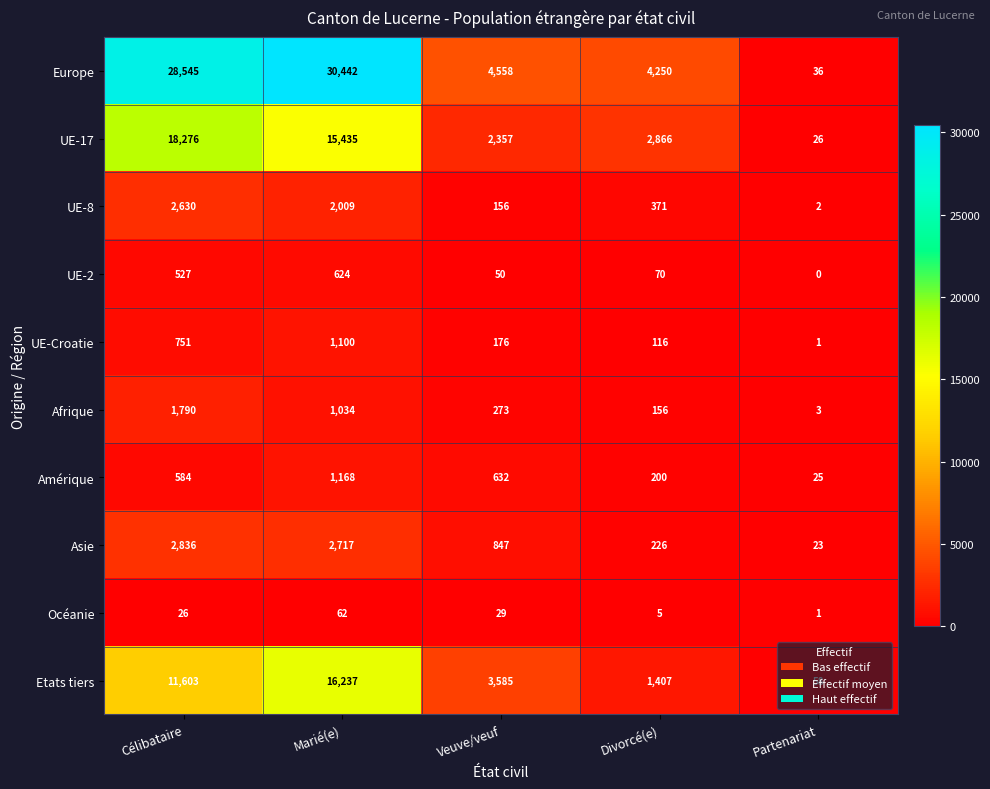

List the series in order of their peak value, highest first.

Europe, UE-17, Etats tiers, Asie, UE-8, Afrique, Amérique, UE-Croatie, UE-2, Océanie